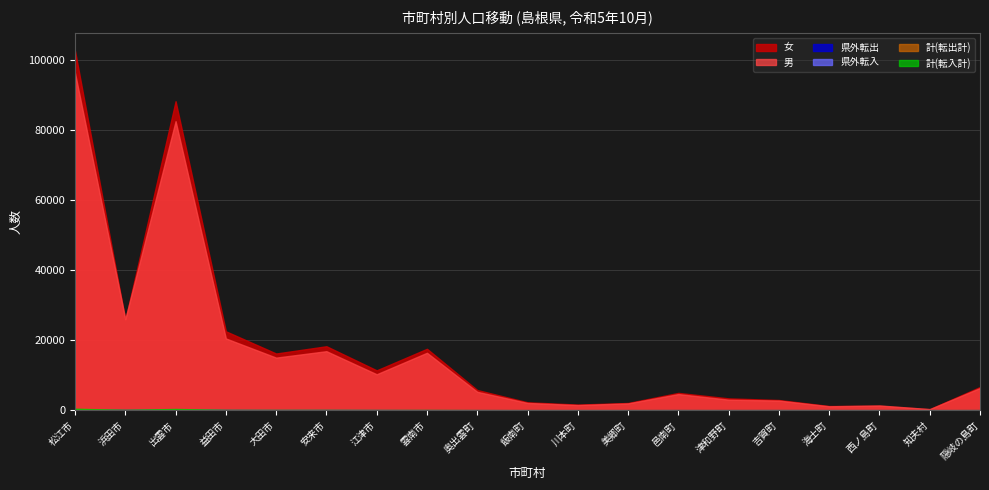

How many interior local valleys does the 県外転出 series have?

4